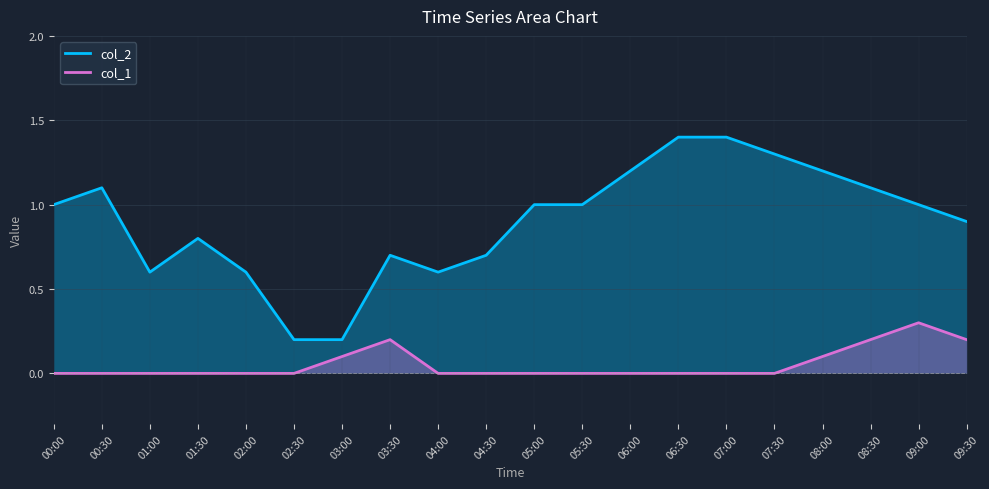

What is the sum of all col_2 values?

18.0